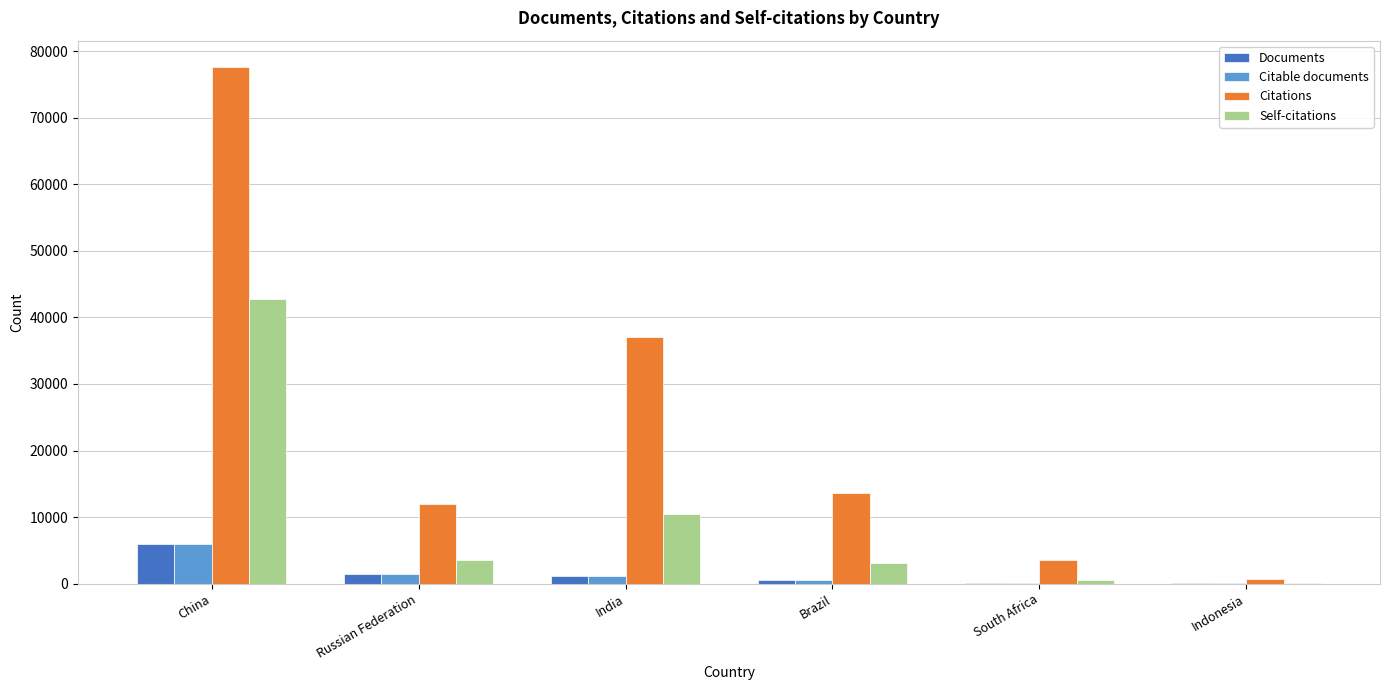

Which series changed the most between India and Indonesia?

Citations